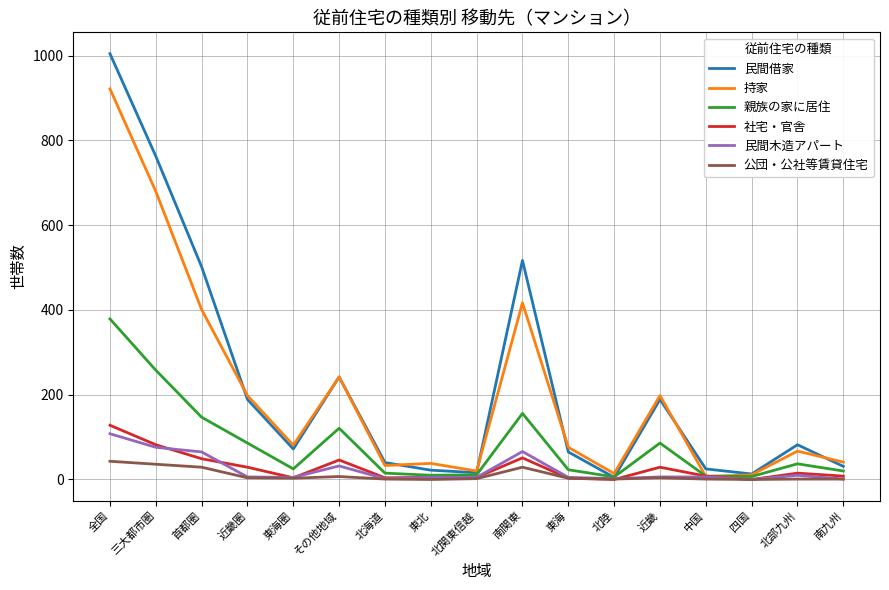

True or false: 持家 has a value of 33 at 北海道.

True